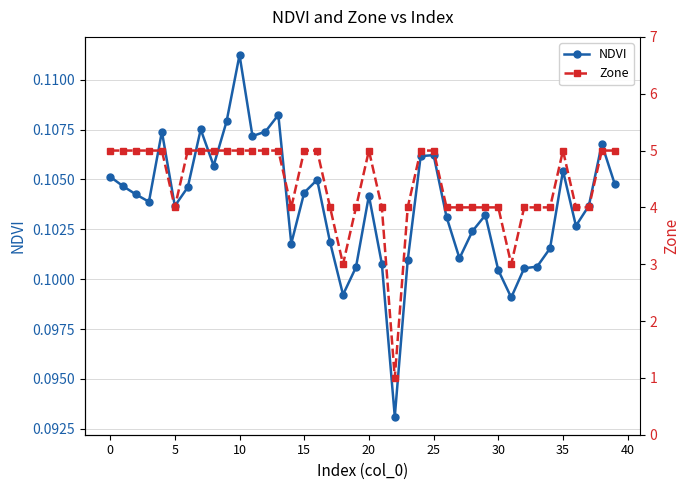

List the series in order of their peak value, highest first.

Zone, NDVI